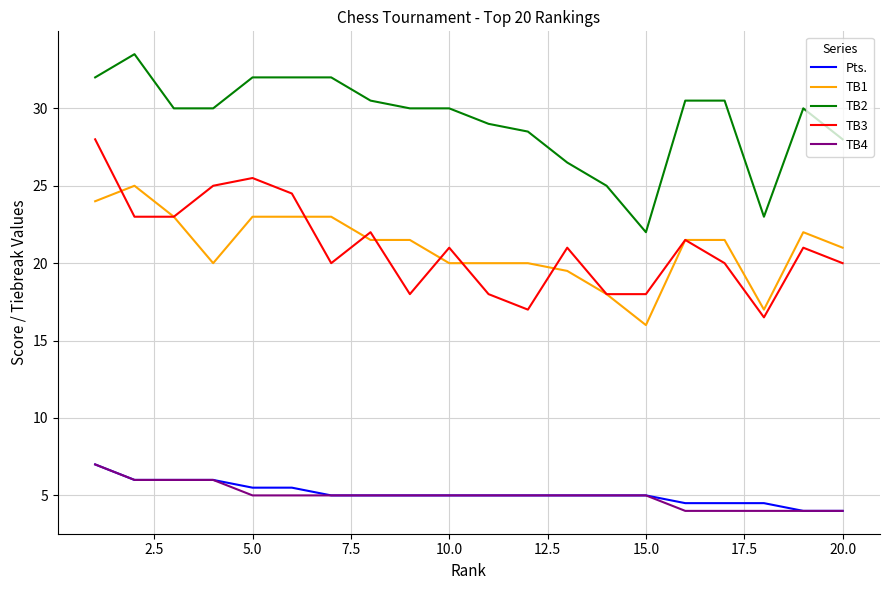

True or false: TB1 and TB4 cross at least once.

False